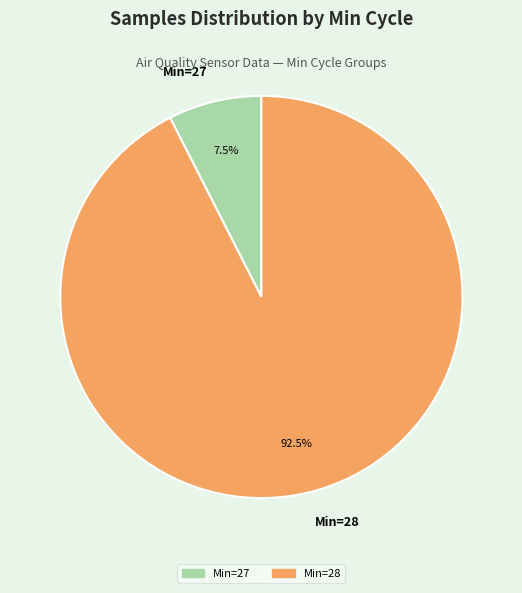

What is the majority slice?

Min=28